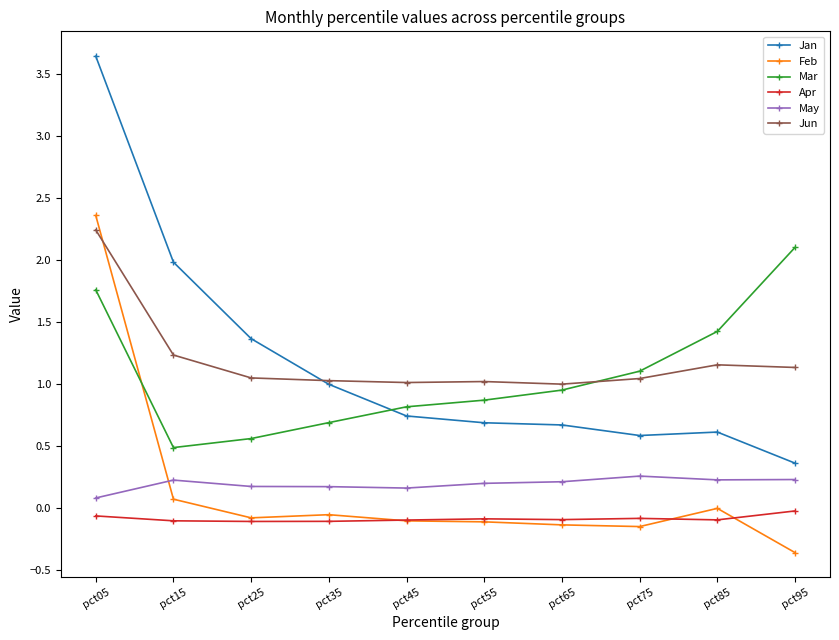

True or false: Jan and Feb intersect in this chart.

False